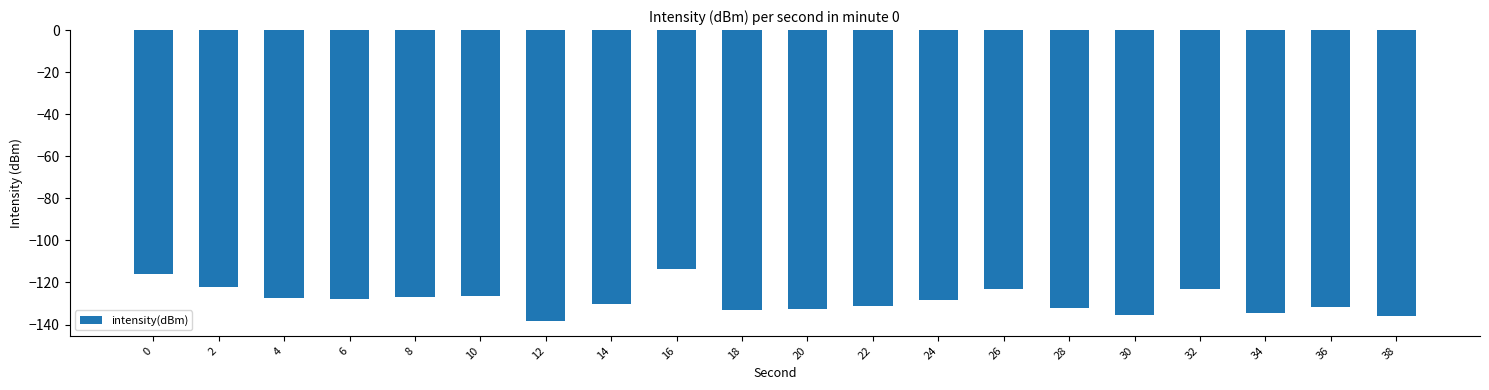

True or false: the data shows -134.4 at 34.

True